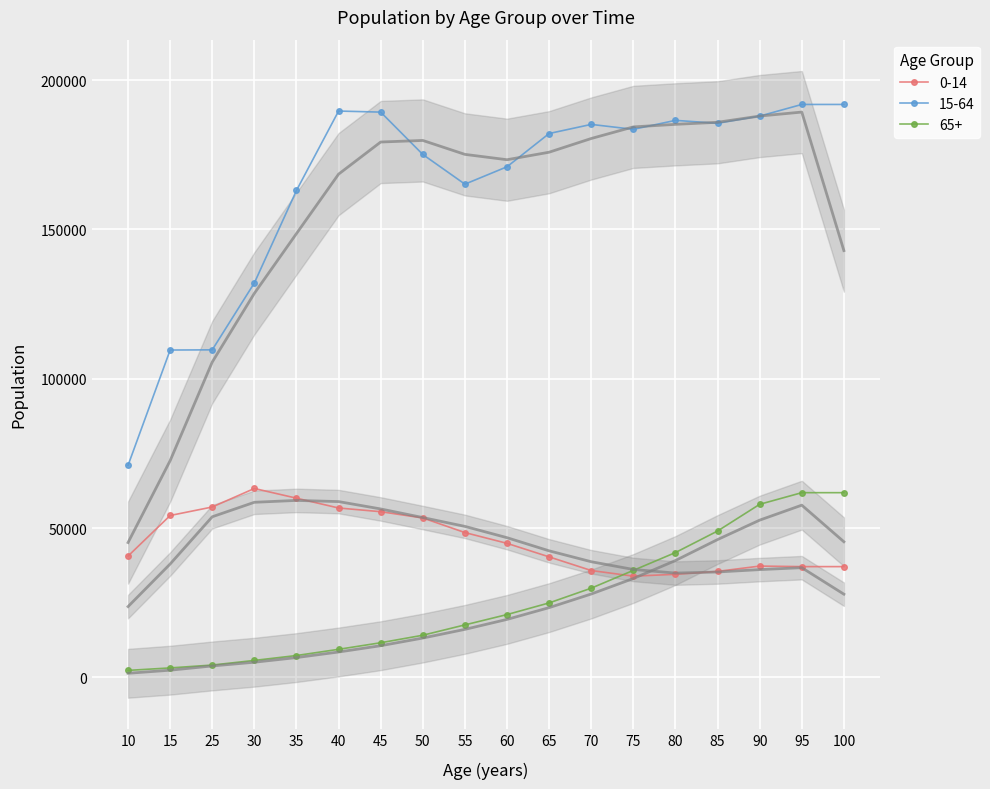

How many data points in 65+ are less than 21038?

9